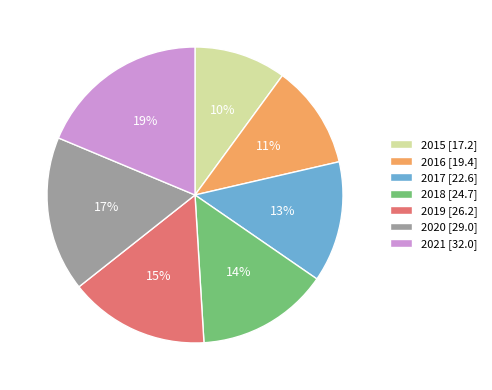

Is there any slice that represents more than half of the pie?

No